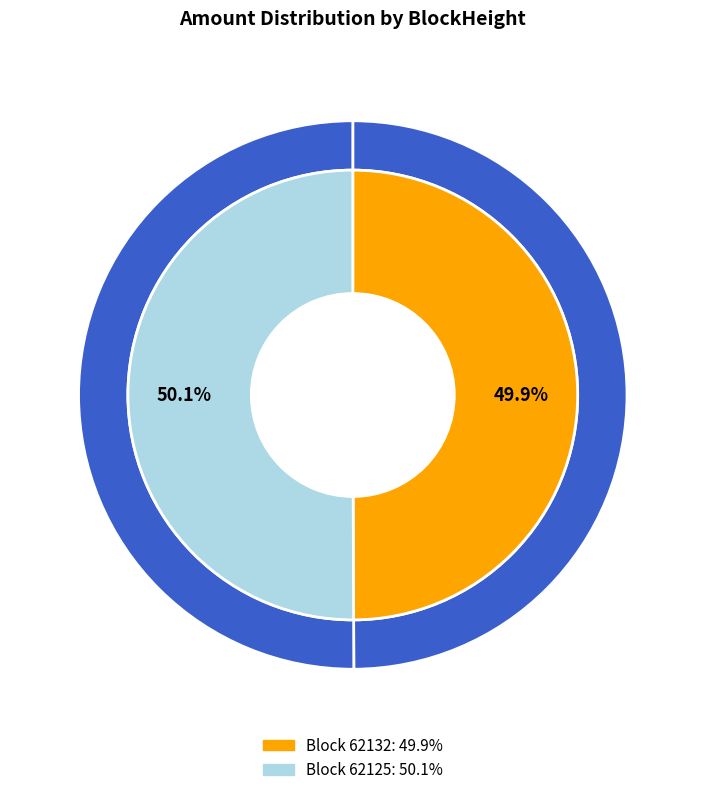

Rank the categories by value from lowest to highest.

62132, 62125